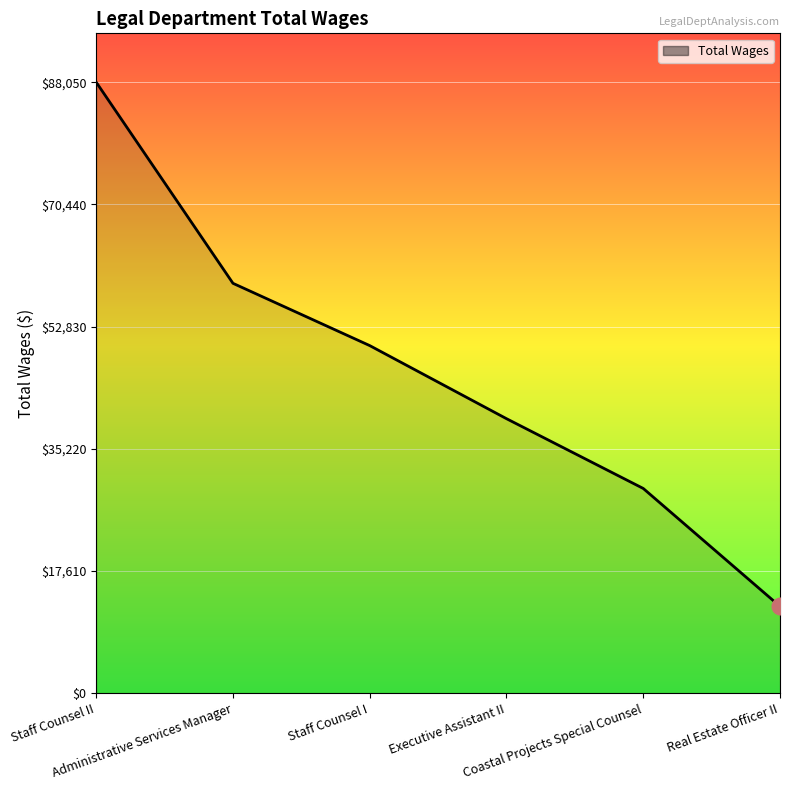

Reading left to right, what are all the values shown in this chart?

Staff Counsel II=88050	Administrative Services Manager=59066	Staff Counsel I=50088	Executive Assistant II=39555	Coastal Projects Special Counsel=29499	Real Estate Officer II=12499